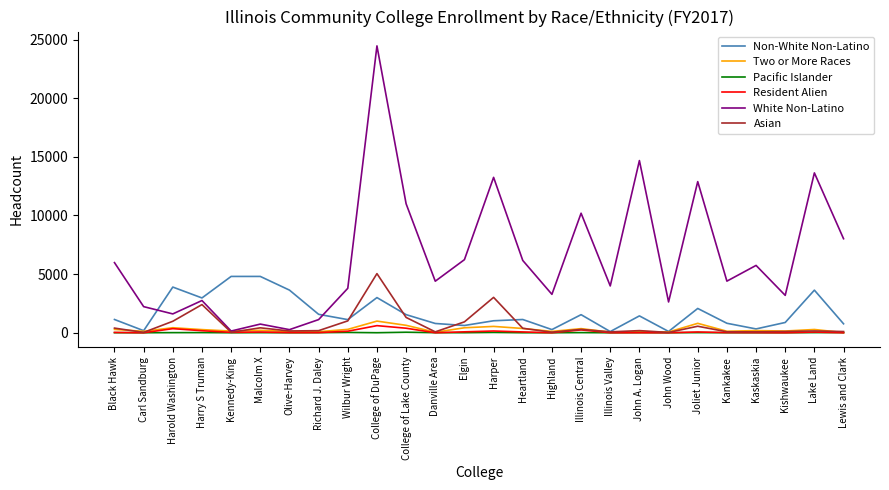

At which label does Asian first exceed 182?

Black Hawk